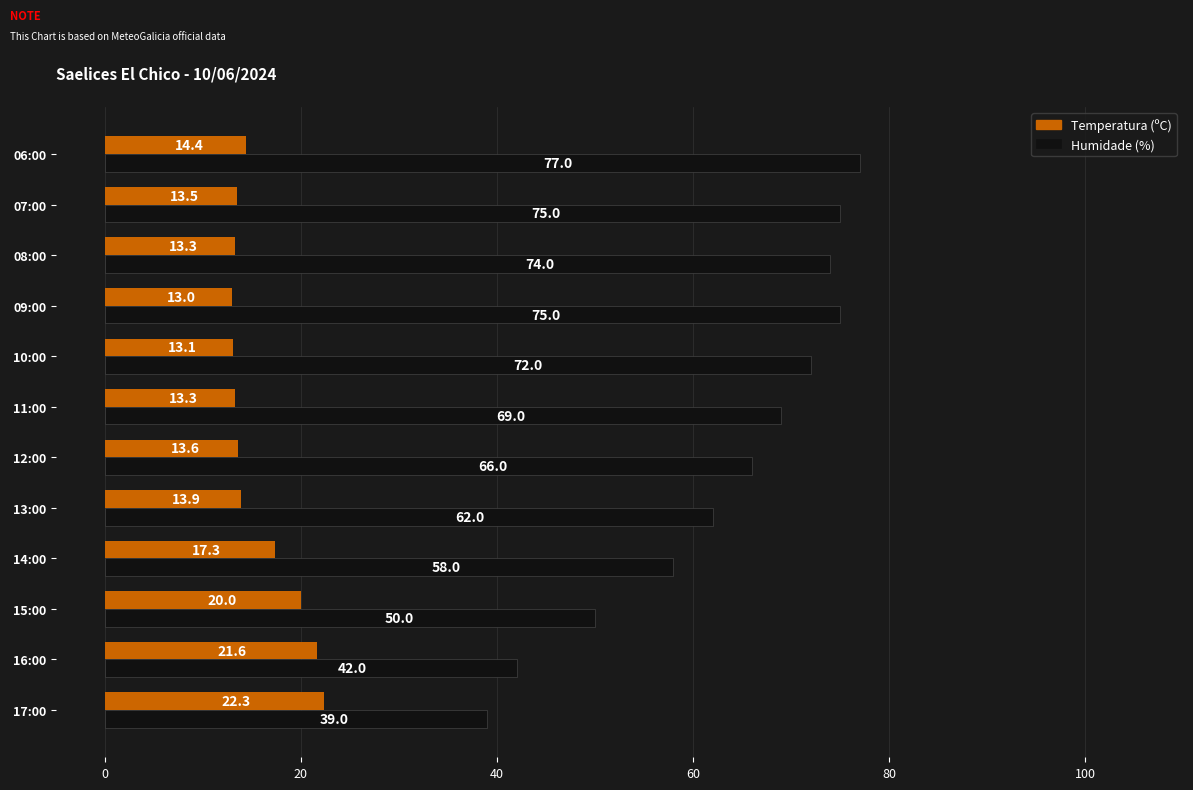

Which series has the largest range (max minus min)?

Humidade (%)